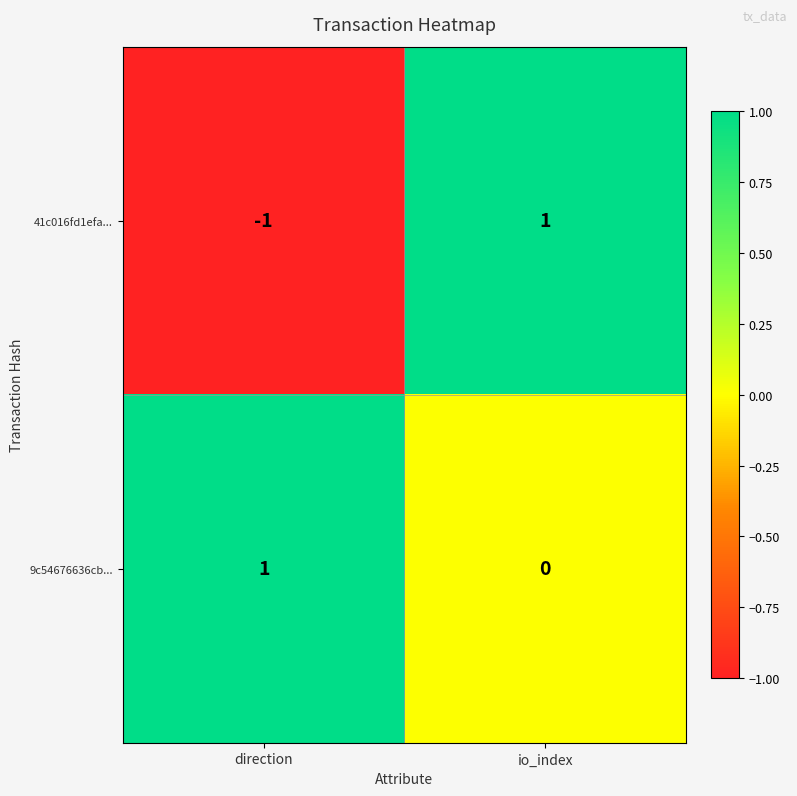

Rank the series at direction from lowest to highest value.

41c016fd1efa..., 9c54676636cb...